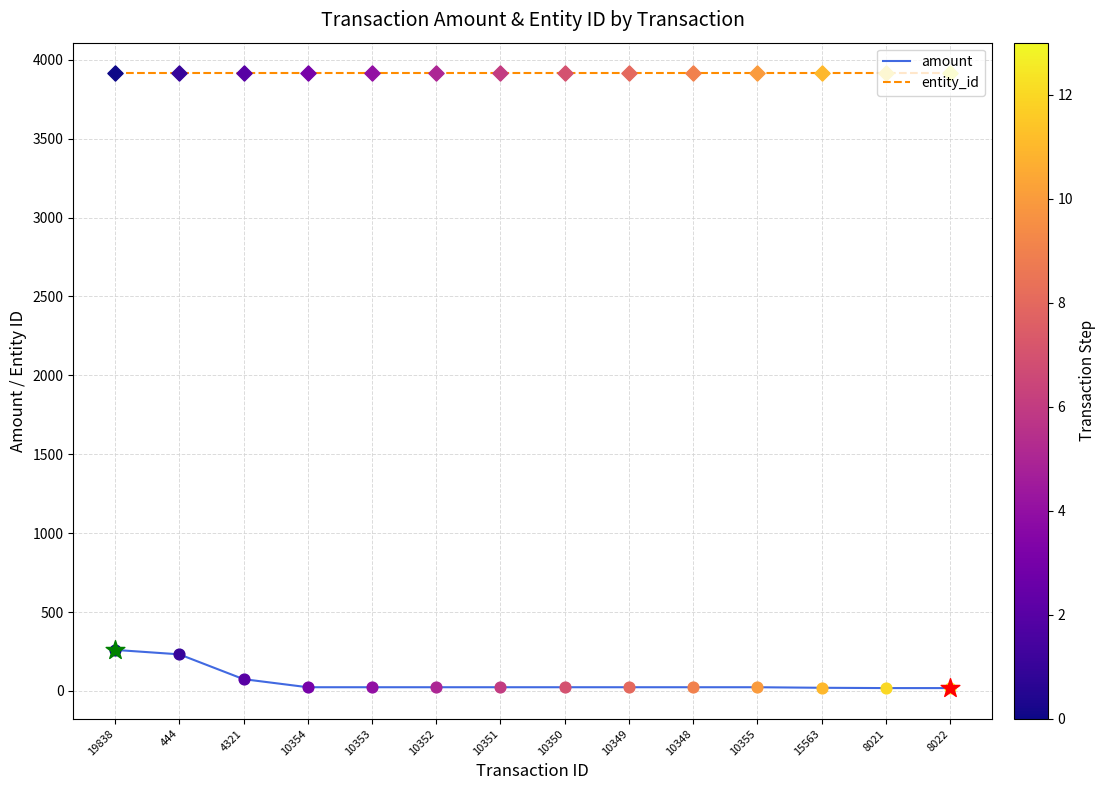

Which series has the largest range (max minus min)?

amount